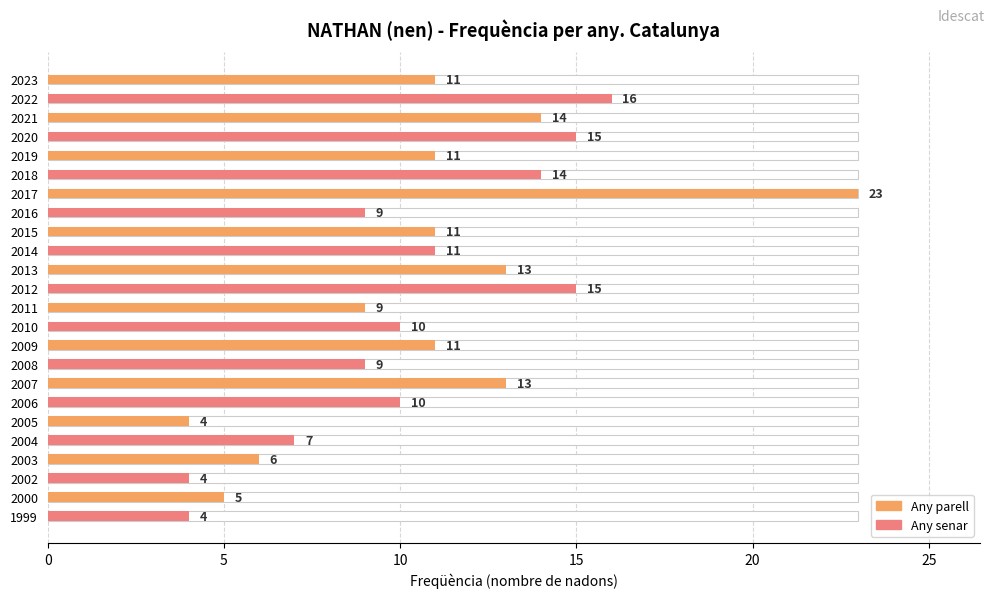

What is the change in value from 2017 to 2014?

-12